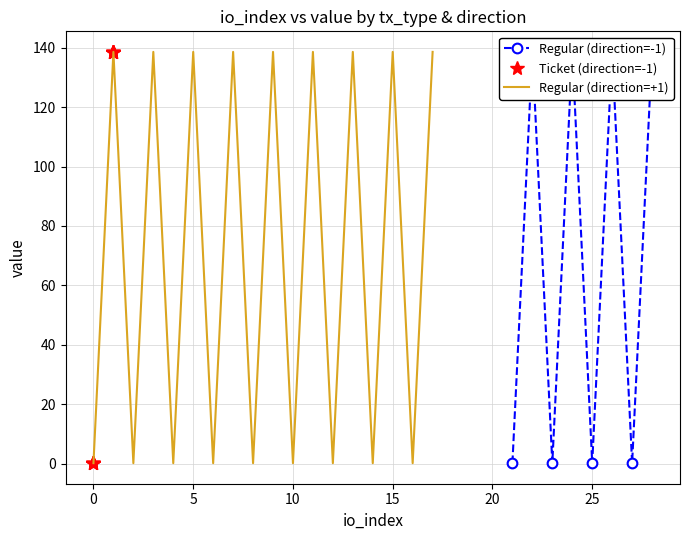

What is the sum of the Regular (value) values at 2 and 9?

138.8